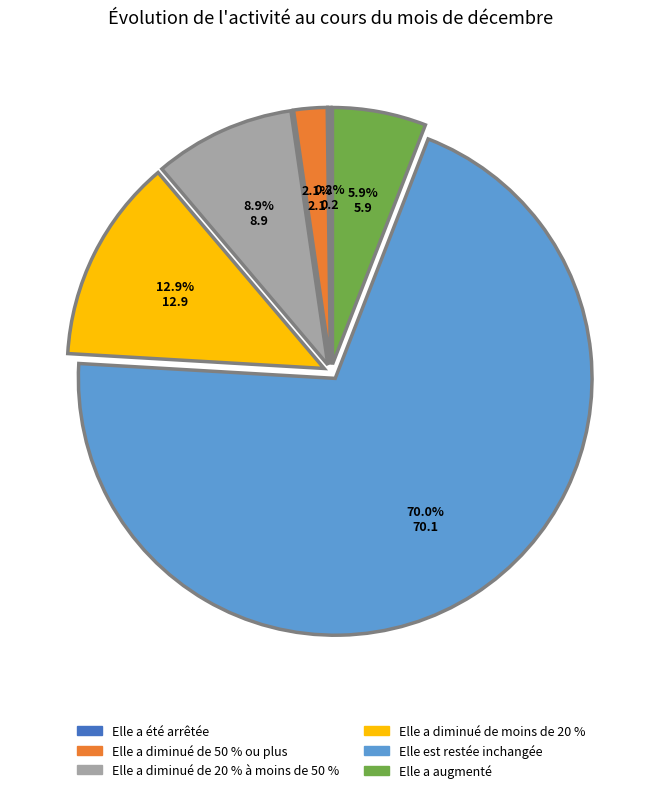

Does Elle est restée inchangée account for over 50% of the chart?

Yes